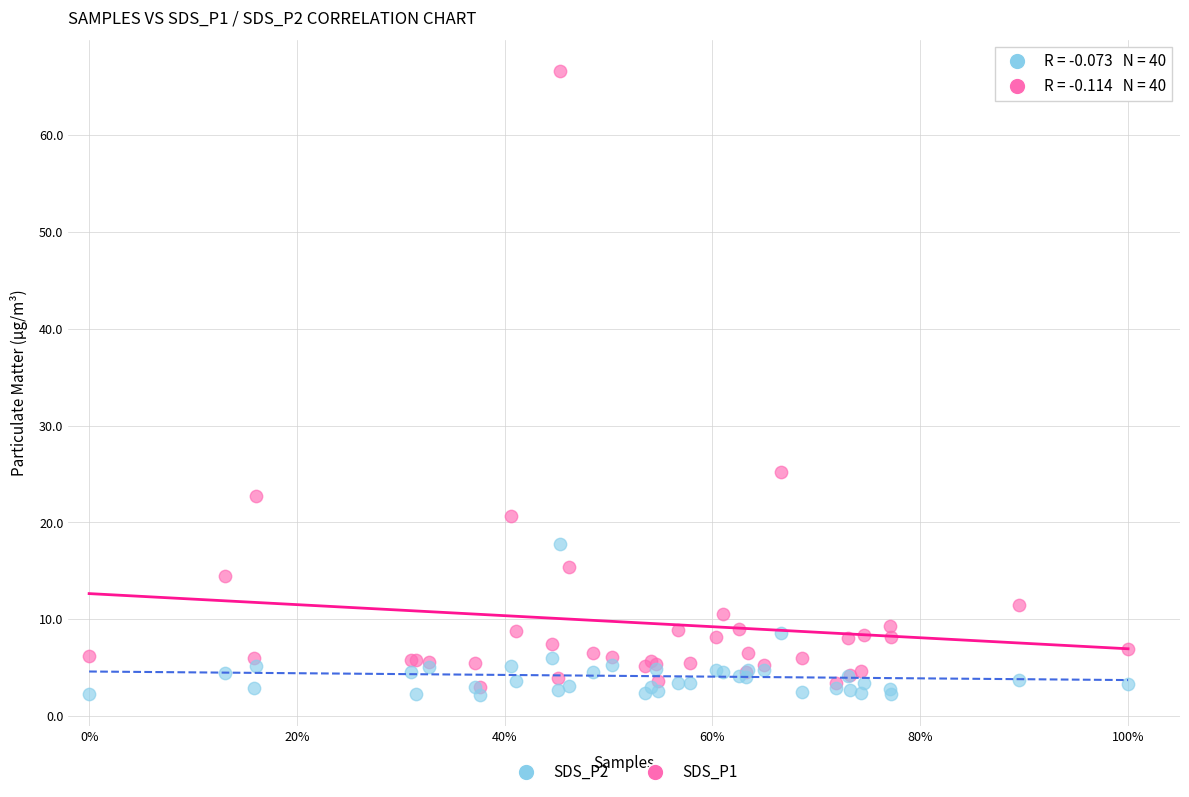

What are all the series names shown in the legend?

SDS_P2, SDS_P1